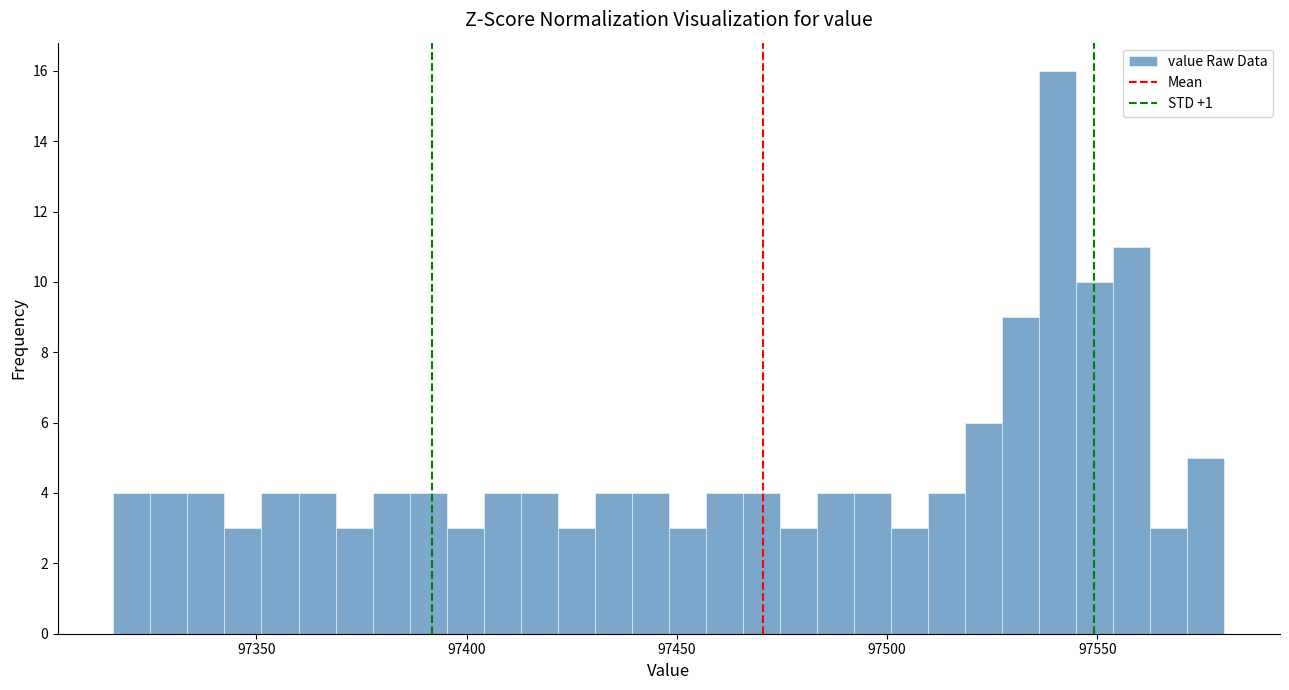

Around what value on the x-axis is the tallest bar? Give the approximate position of its centre, as read against the axis.

97540